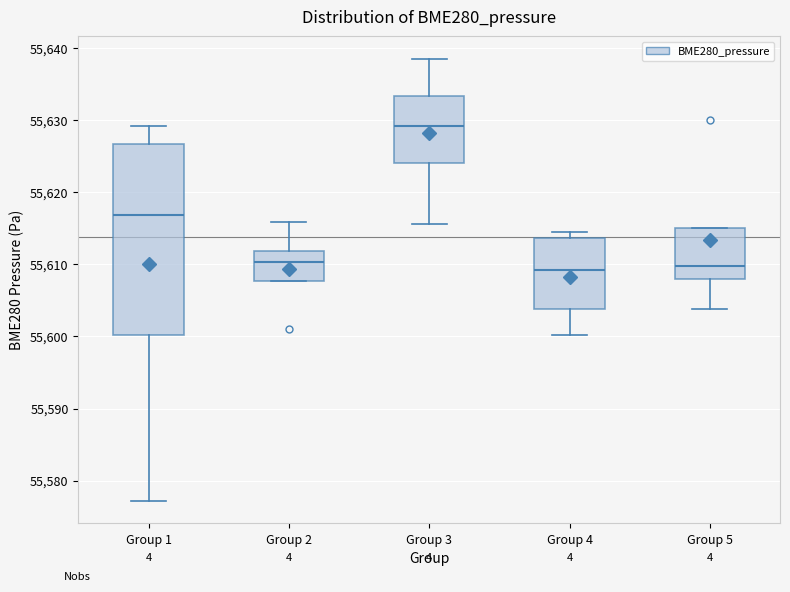

Which box is the tallest, from its lower edge to its upper edge?

Group 1